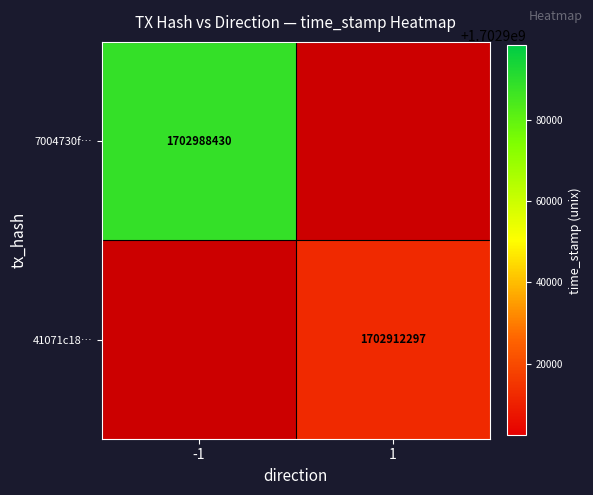

Is it true that 7004730f… equals 1702988430 at -1?

True